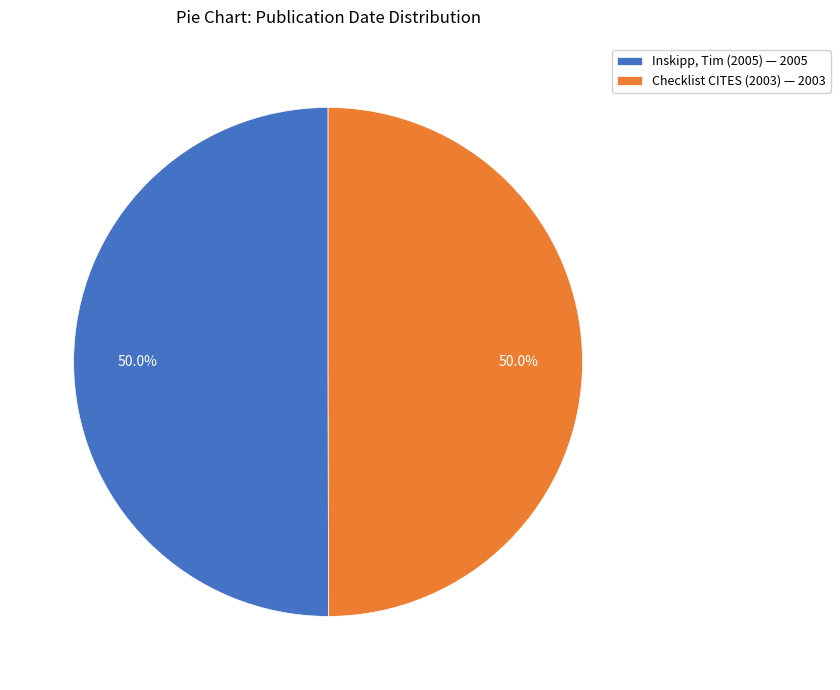

Is it true that Inskipp, Tim (2005) is 36% of the pie?

False